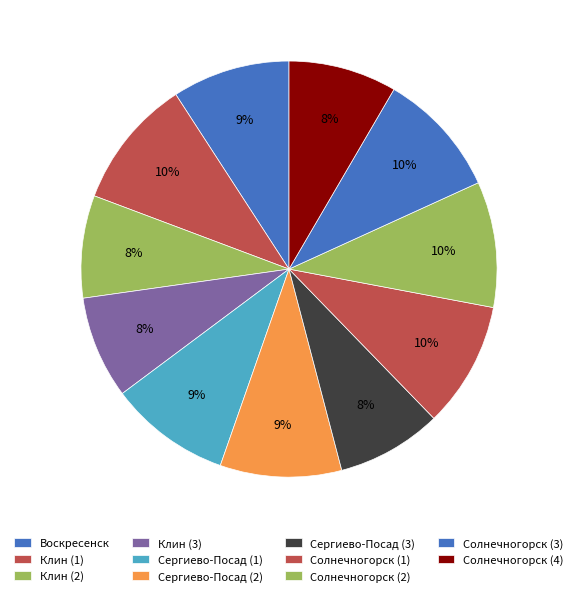

Count the number of slices in the pie.

11